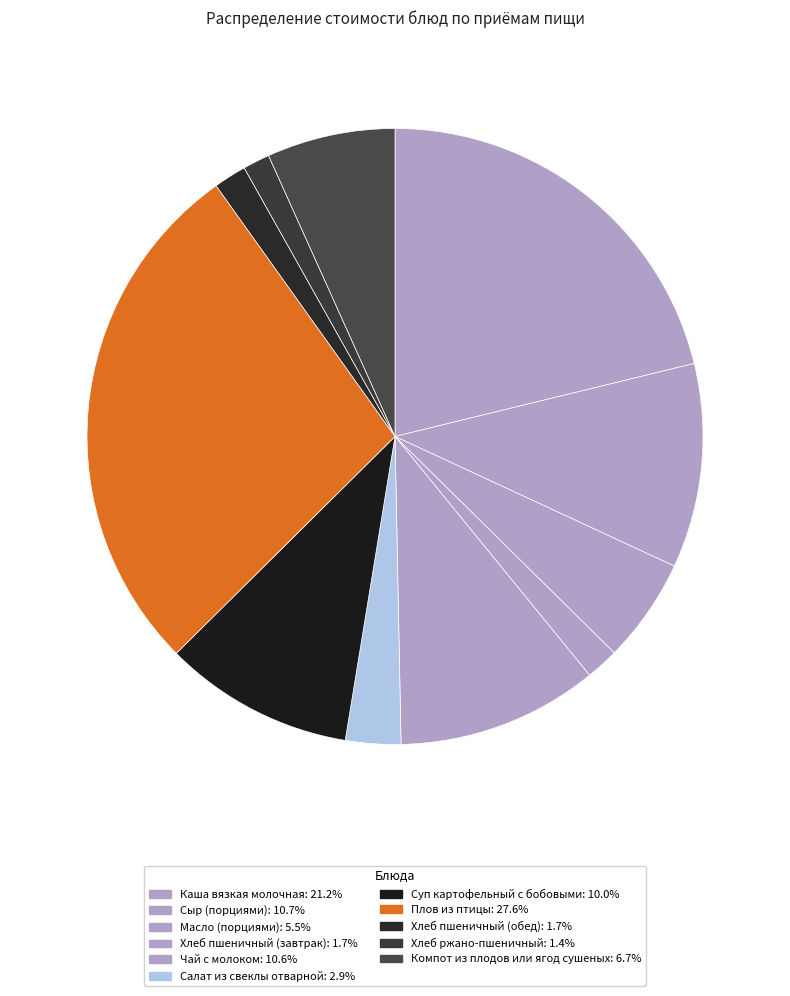

How many segments does this pie chart have?

11